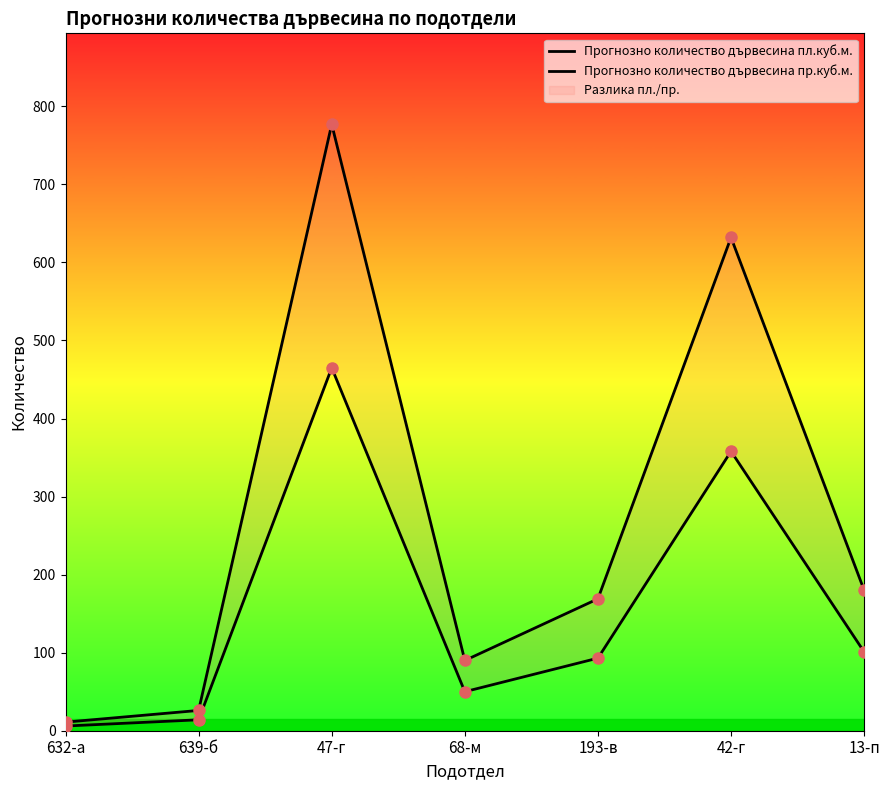

What is the value of the Прогнозно количество дървесина пр.куб.м. point at the 2nd from the left?

26